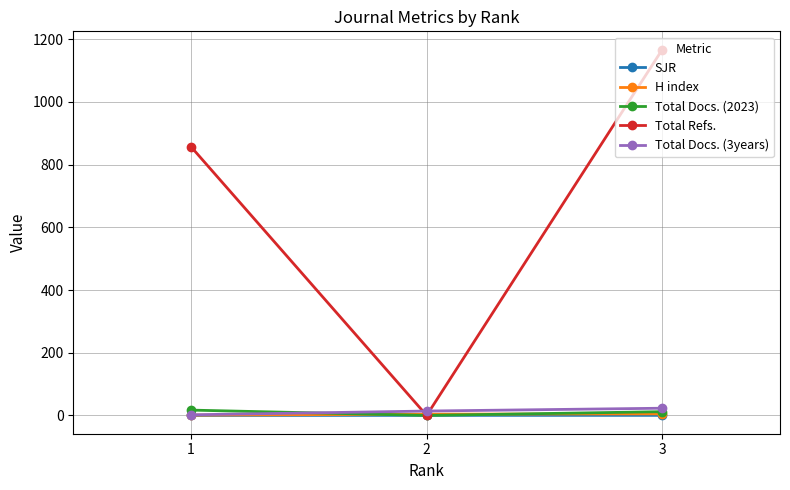

What is the greatest value displayed?

1167.0